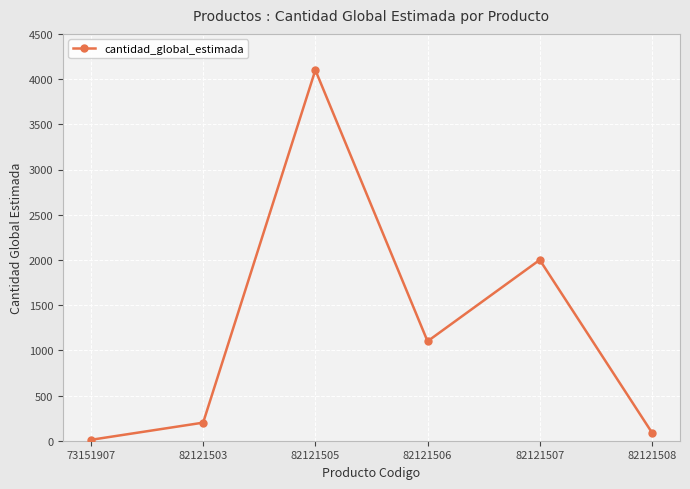

What is the change in value from 82121503 to 82121507?

+1800